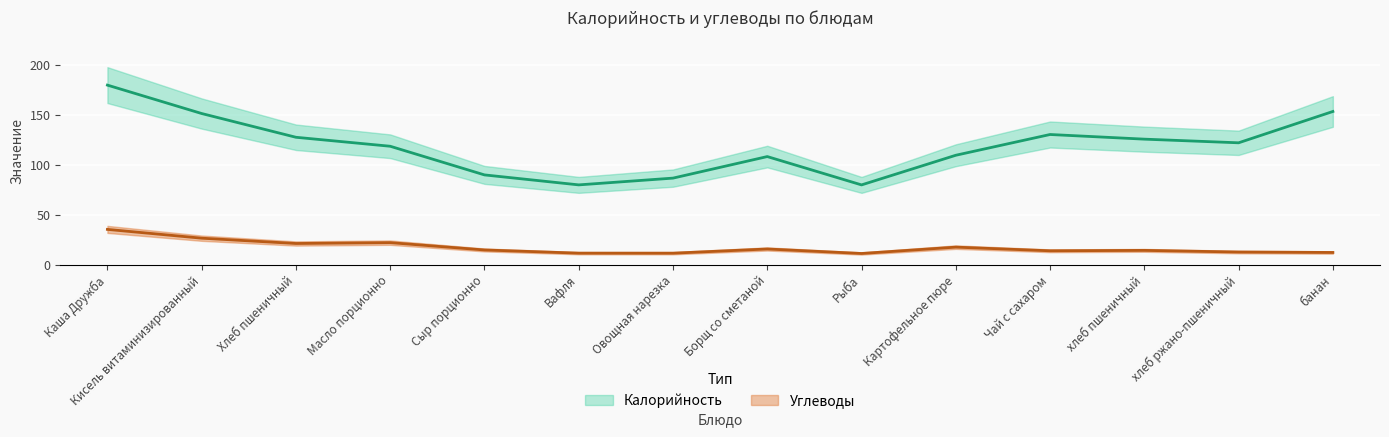

Between Картофельное пюре and хлеб ржано-пшеничный, which series saw the biggest shift?

Калорийность